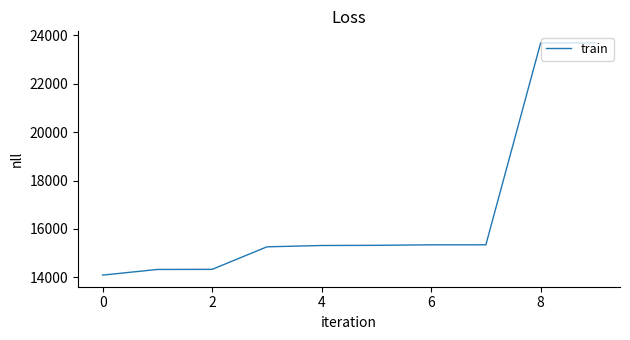

What is the maximum value shown in the chart?

23688